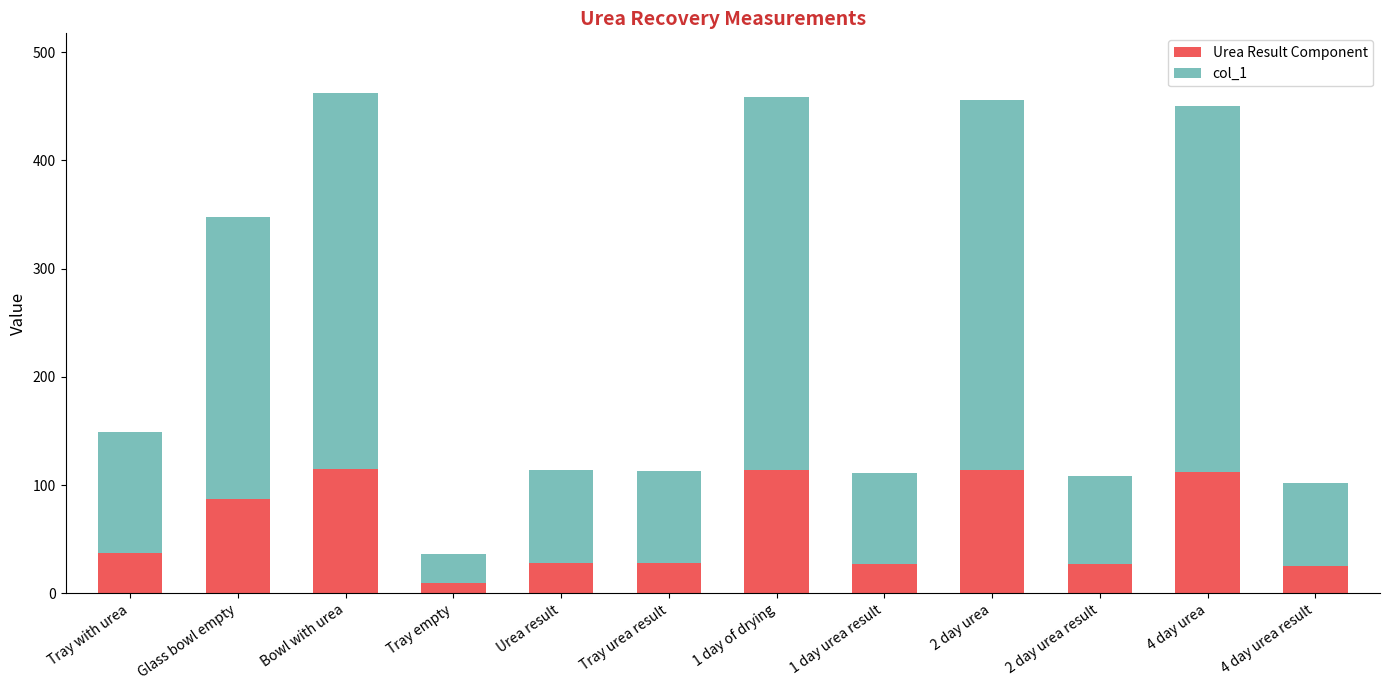

What is the total value across all series at Bowl with urea?

462